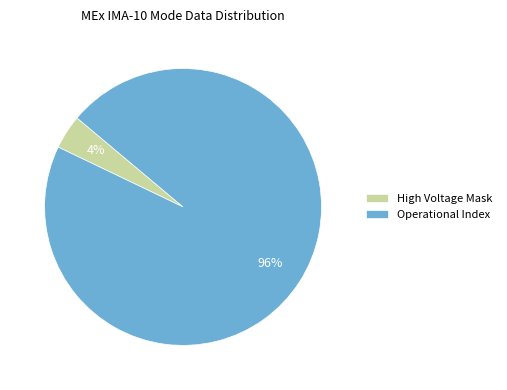

Do Operational Index and High Voltage Mask together represent more than half of the pie?

Yes